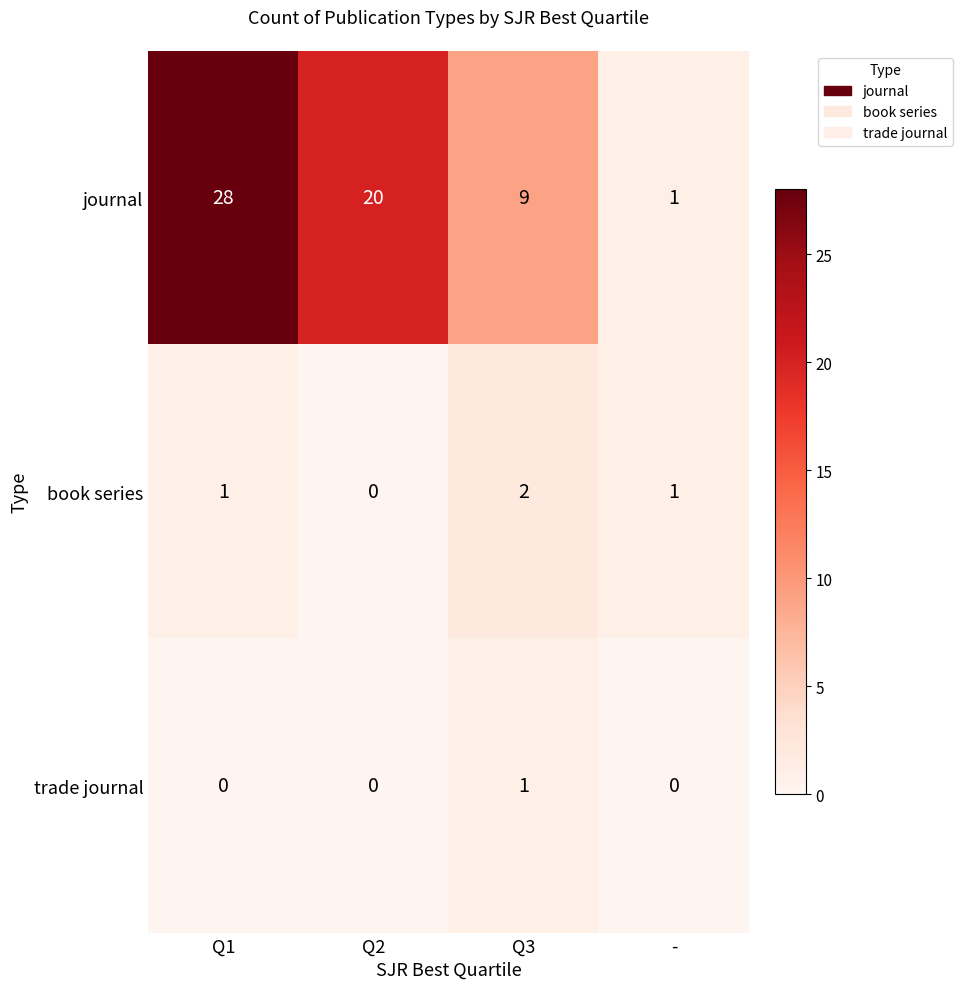

Rank the series by their maximum value, from lowest to highest.

trade journal, book series, journal